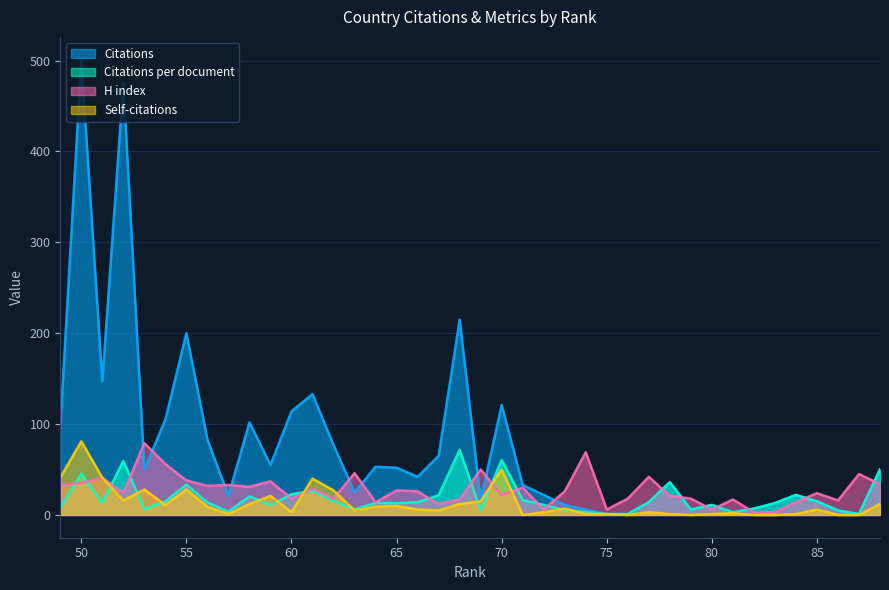

Which series has the largest total across all categories?

Citations